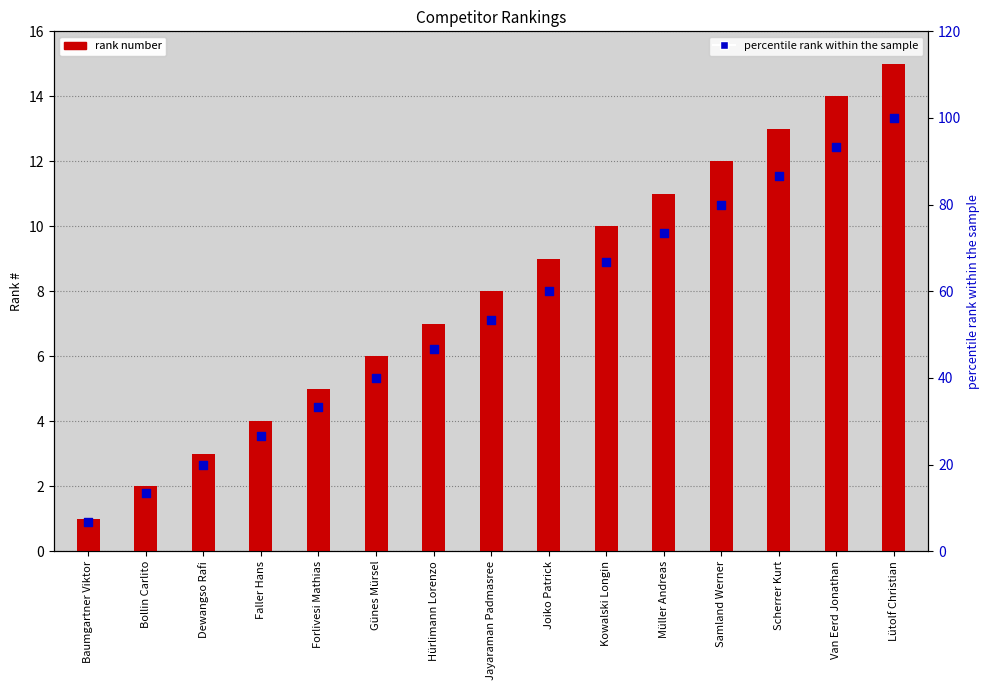

Which series contains the lowest Y value?

#